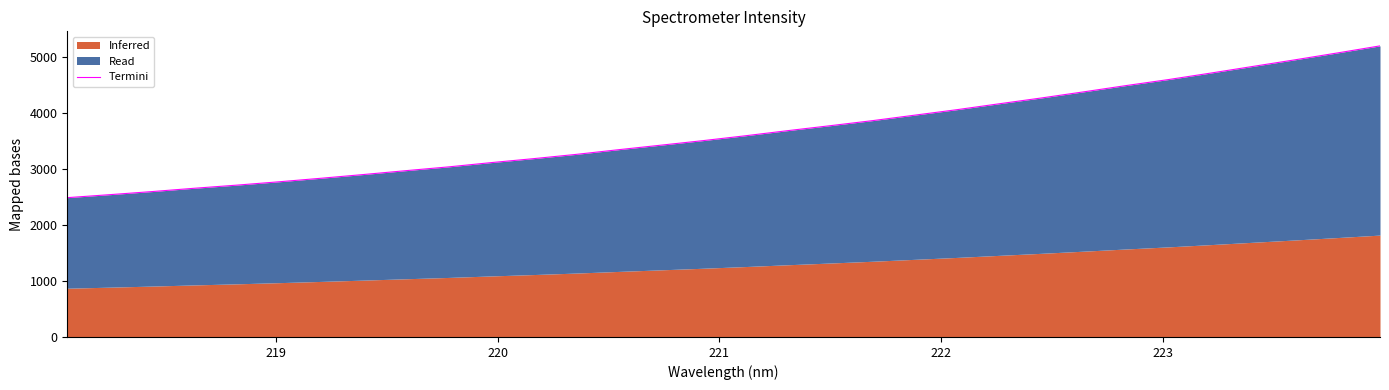

What is the value of the 8th point from the left?

2901.0